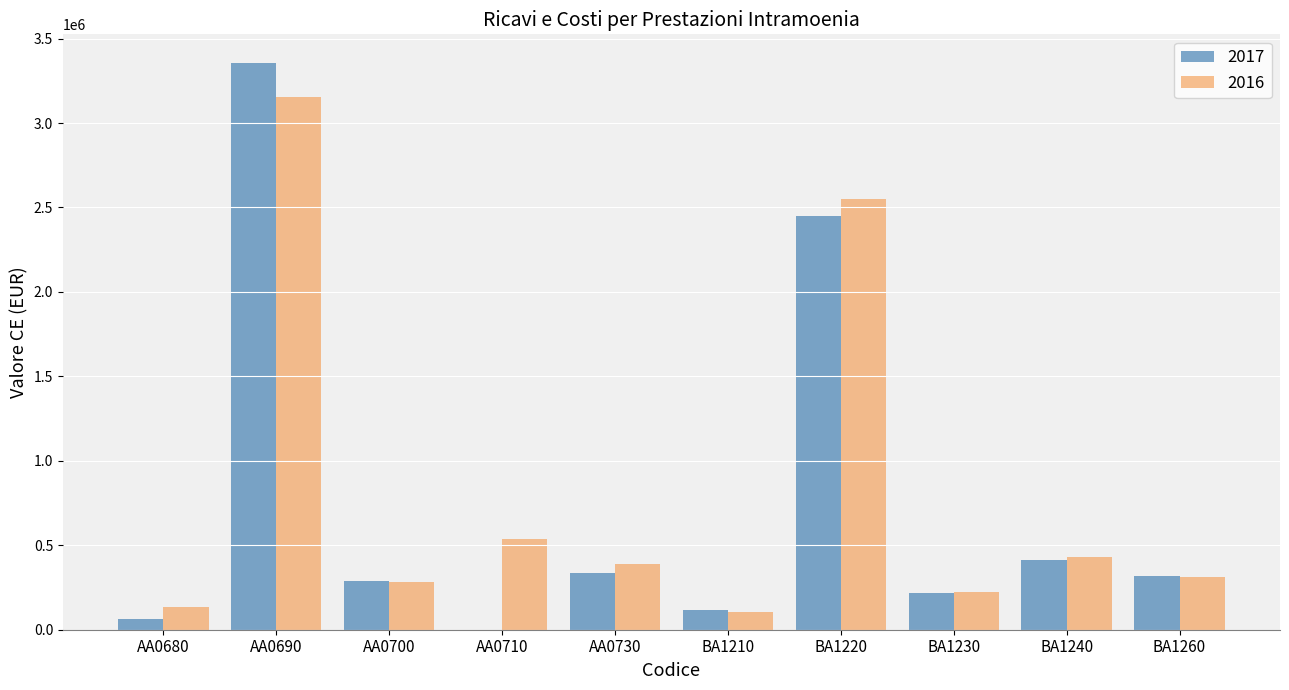

At which category is the sum across all series the highest?

AA0690